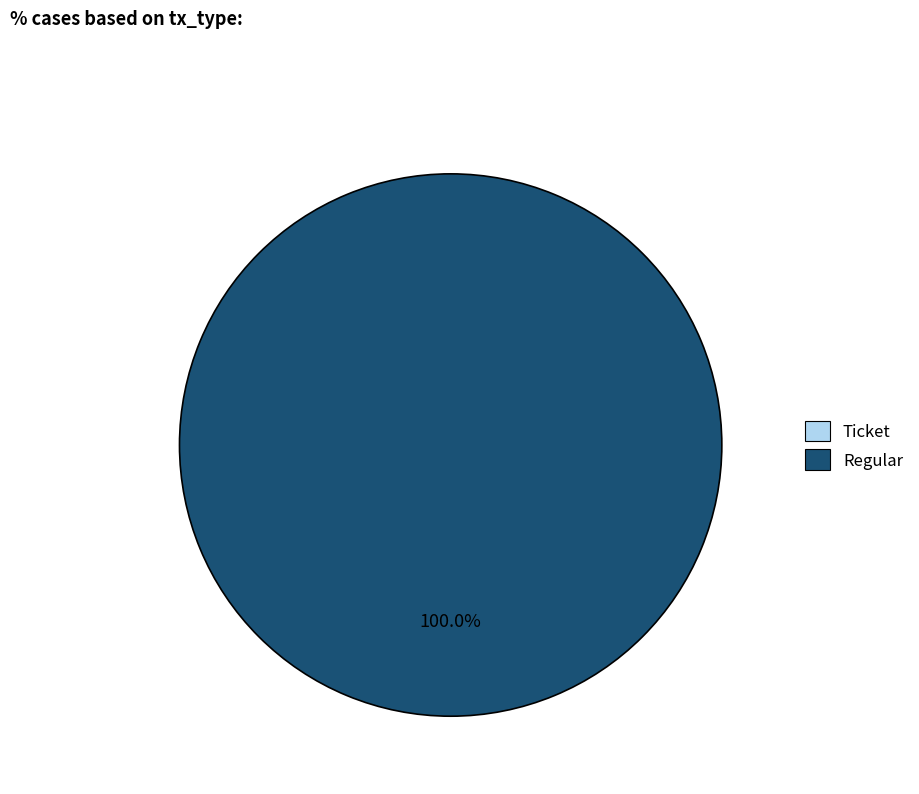

Which category has the smallest portion of the pie?

Ticket (io_index=0)